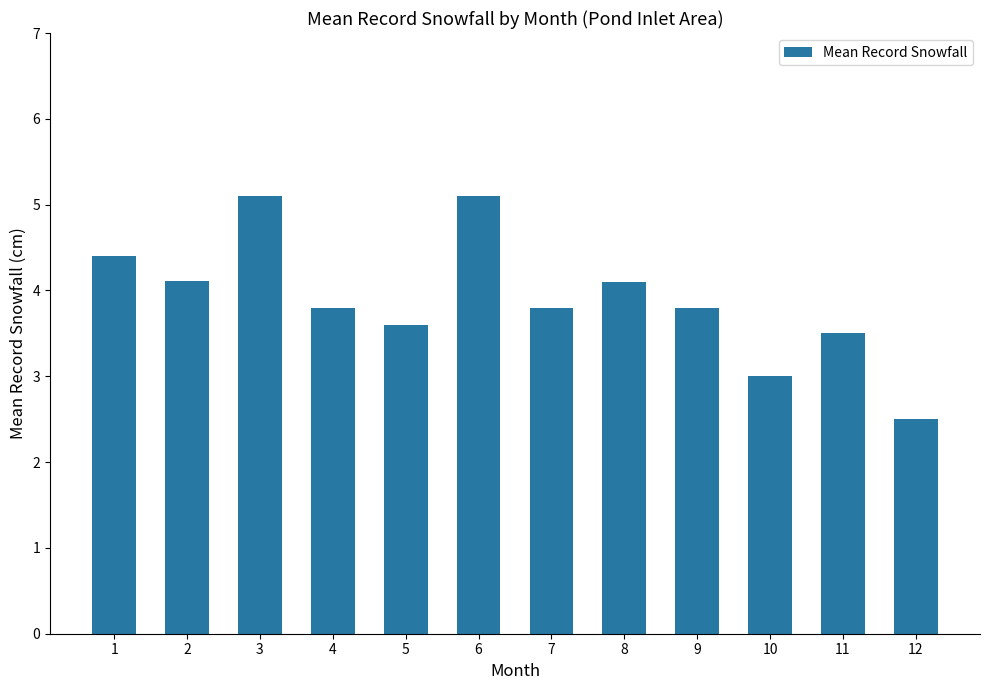

What is the greatest value displayed?

5.1